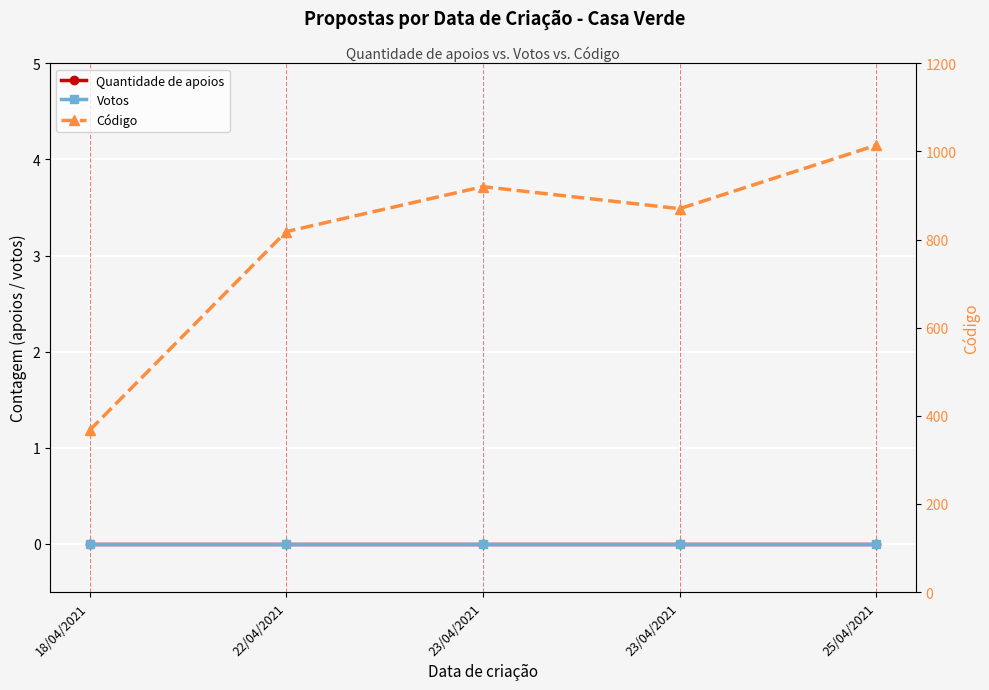

Which label corresponds to the largest value in the chart?

25/04/2021